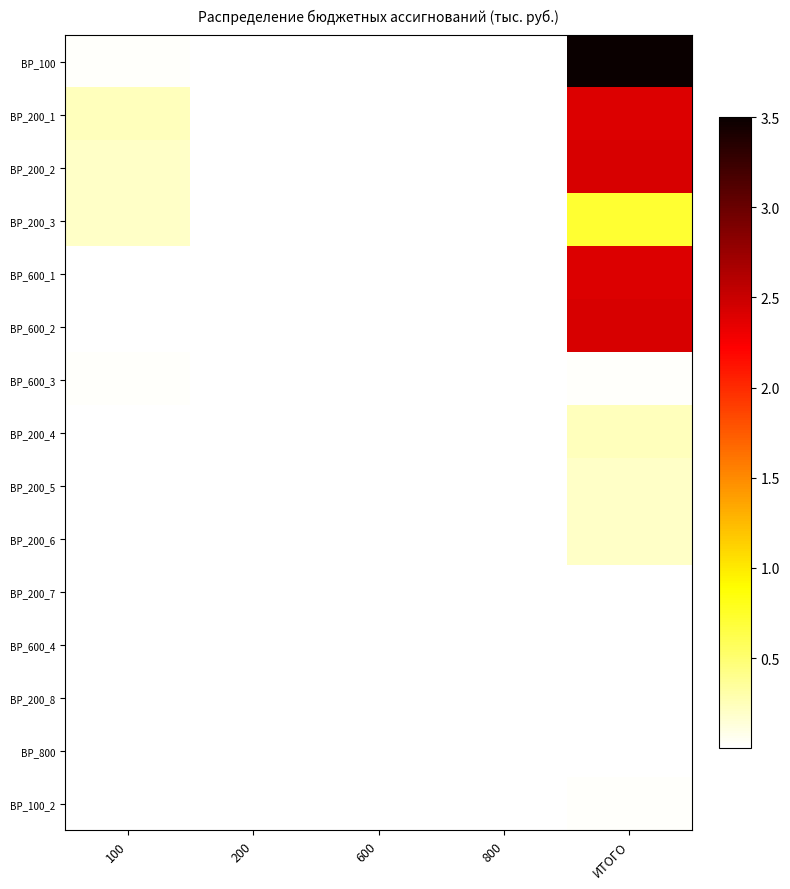

Reading left to right, extract all data points from this chart.

ВР_100: 100=0.0	200=0.0	600=0.0	800=0.0	ИТОГО=3.5
ВР_200_1: 100=0.2	200=0.0	600=0.0	800=0.0	ИТОГО=2.4
ВР_200_2: 100=0.2	200=0.0	600=0.0	800=0.0	ИТОГО=2.4
ВР_200_3: 100=0.2	200=0.0	600=0.0	800=0.0	ИТОГО=0.7
ВР_600_1: 100=0.0	200=0.0	600=0.0	800=0.0	ИТОГО=2.4
ВР_600_2: 100=0.0	200=0.0	600=0.0	800=0.0	ИТОГО=2.4
ВР_600_3: 100=0.0	200=0.0	600=0.0	800=0.0	ИТОГО=0.0
ВР_200_4: 100=0.0	200=0.0	600=0.0	800=0.0	ИТОГО=0.2
ВР_200_5: 100=0.0	200=0.0	600=0.0	800=0.0	ИТОГО=0.2
ВР_200_6: 100=0.0	200=0.0	600=0.0	800=0.0	ИТОГО=0.2
ВР_200_7: 100=0.0	200=0.0	600=0.0	800=0.0	ИТОГО=0.0
ВР_600_4: 100=0.0	200=0.0	600=0.0	800=0.0	ИТОГО=0.0
ВР_200_8: 100=0.0	200=0.0	600=0.0	800=0.0	ИТОГО=0.0
ВР_800: 100=0.0	200=0.0	600=0.0	800=0.0	ИТОГО=0.0
ВР_100_2: 100=0.0	200=0.0	600=0.0	800=0.0	ИТОГО=0.0